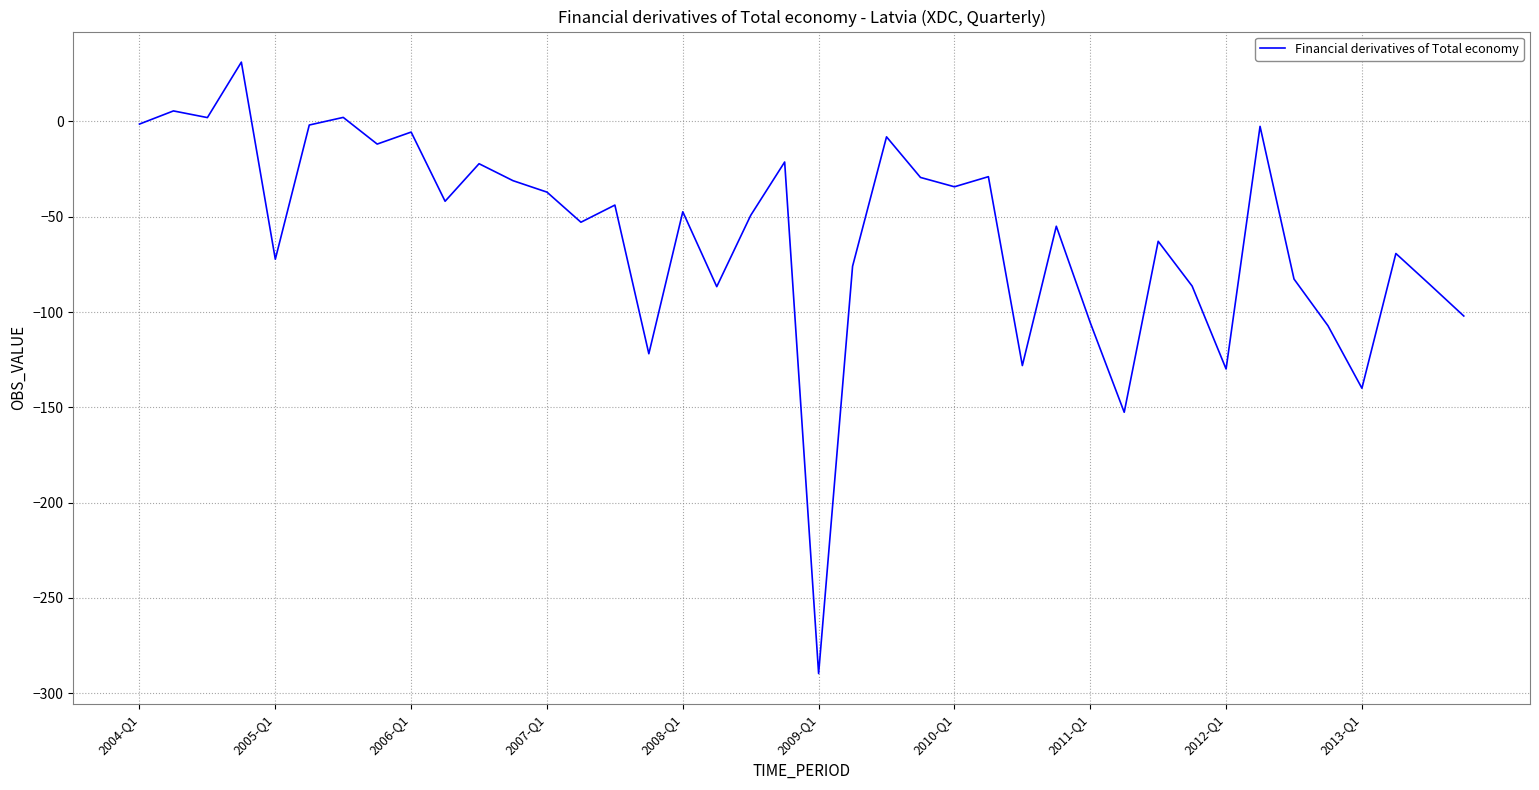

What is the difference between the maximum and minimum values?

320.8